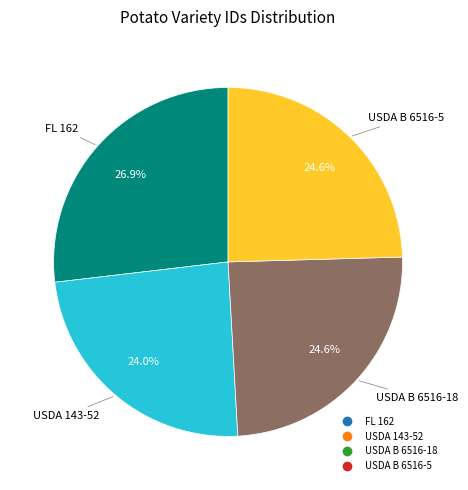

To the nearest percent, what percentage of the pie is USDA B 6516-5?

25%